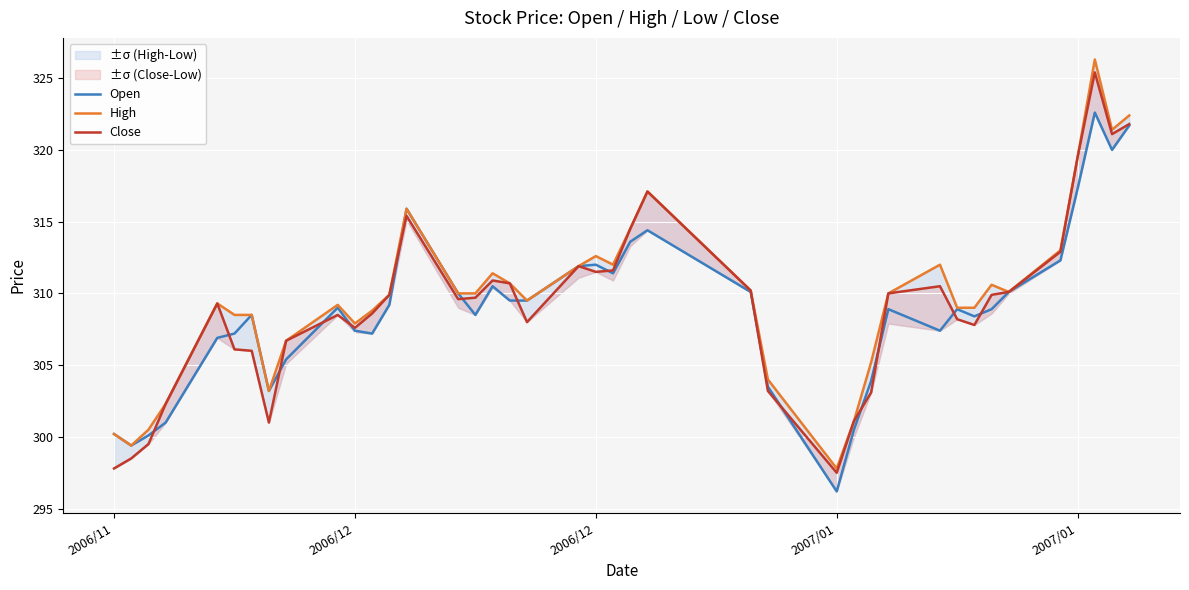

True or false: High has a value of 300.2 at 2006/11.

True